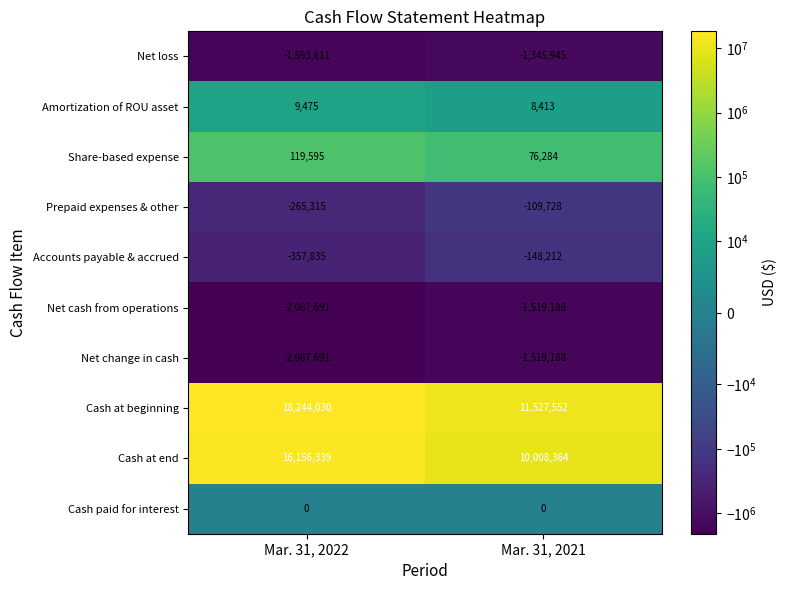

How many distinct data groups are displayed?

10